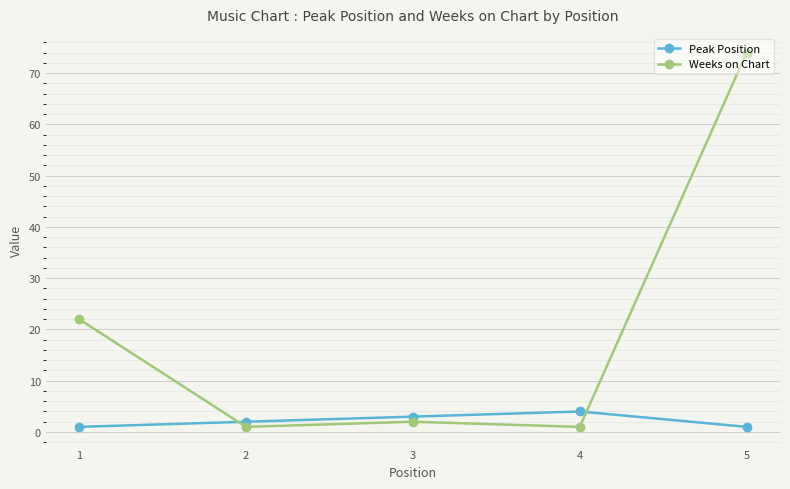

Reading left to right, transcribe all the data shown in this chart.

Peak Position: 1	2	3	4	1
Weeks on Chart: 22	1	2	1	74